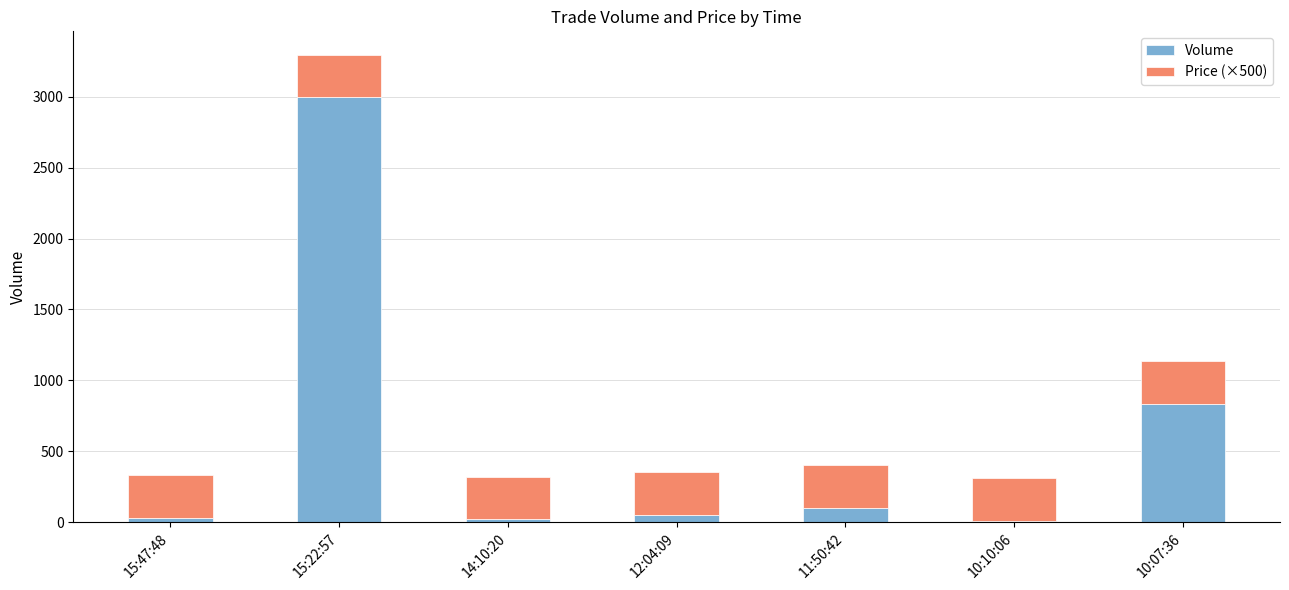

What is the total value across all series at 10:07:36?

1133.0